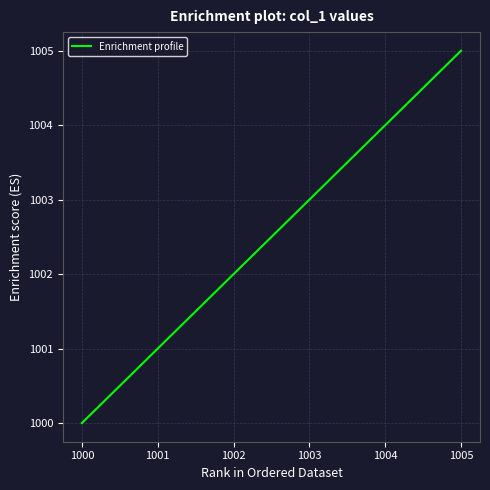

Approximately how many times larger is the value at 1000 compared to 1002?

1.0